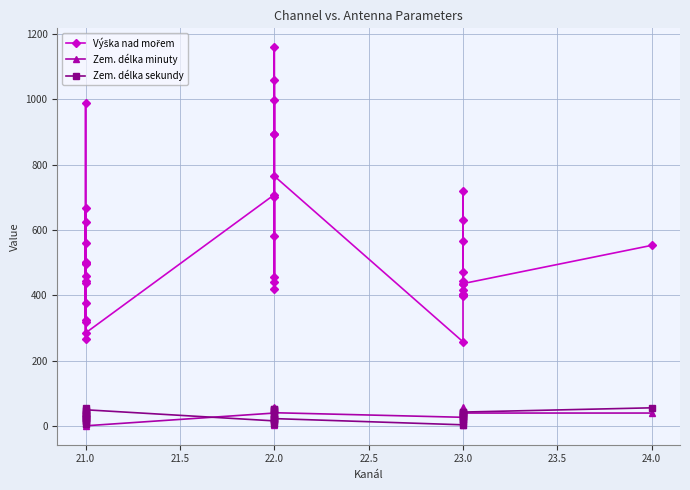

Which has a higher value, 21.0 or 22.0?

22.0